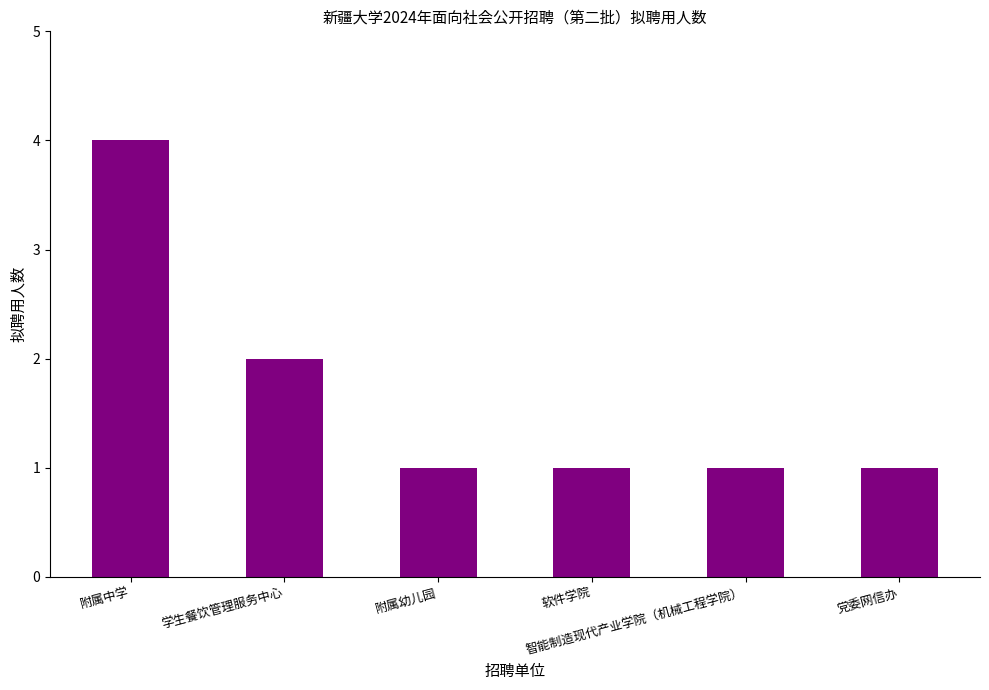

Reading left to right, what are all the values shown in this chart?

附属中学=4	学生餐饮管理服务中心=2	附属幼儿园=1	软件学院=1	智能制造现代产业学院（机械工程学院）=1	党委网信办=1